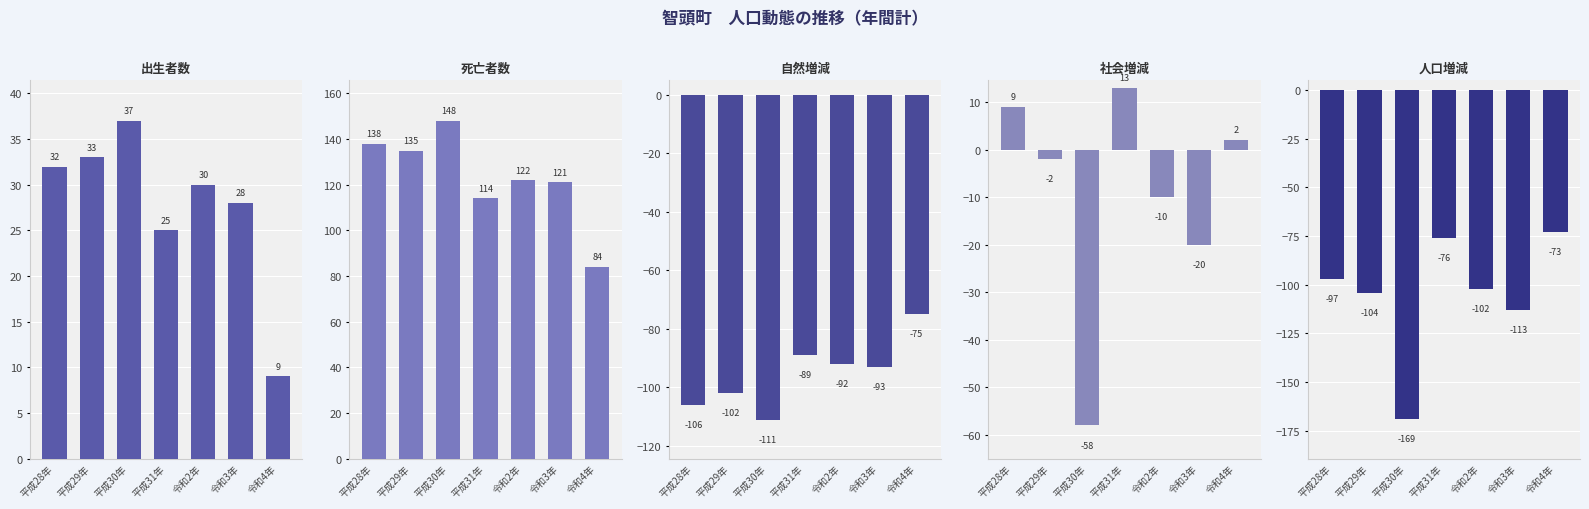

How many series are shown in this chart?

5